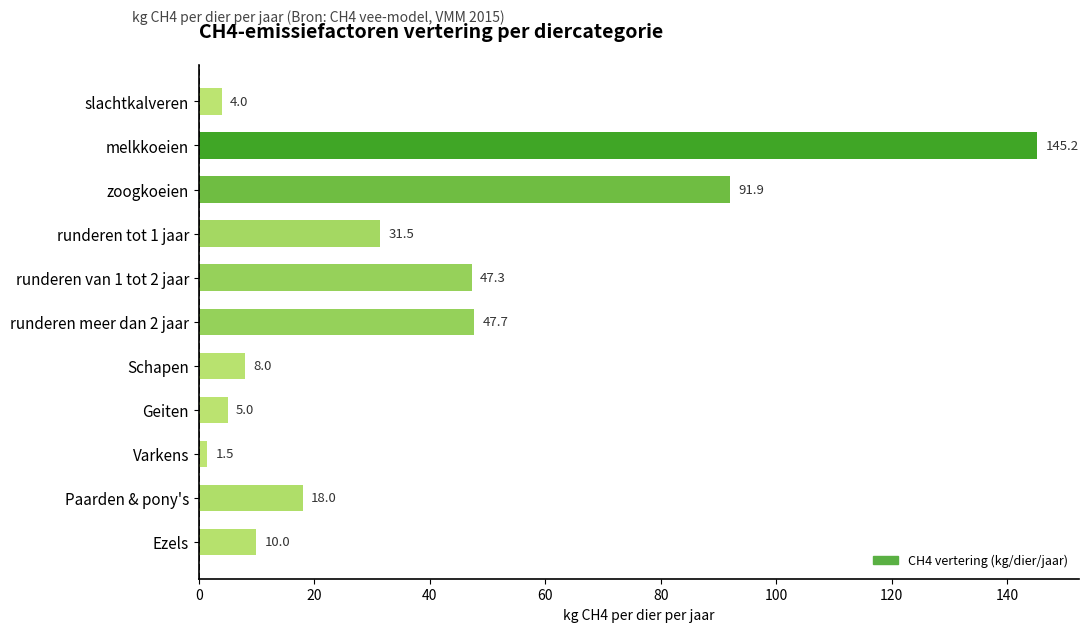

What is the label of the 4th bar from the top?

runderen tot 1 jaar